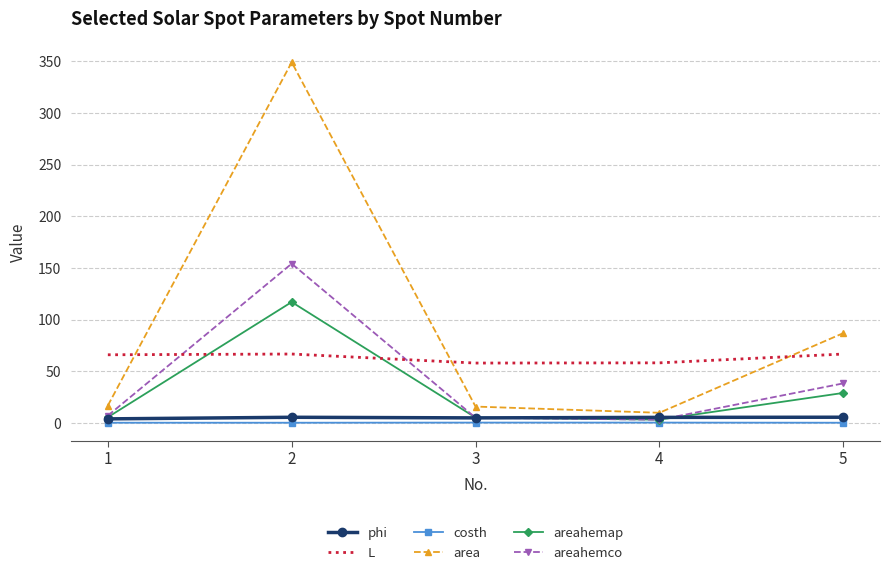

How many interior local valleys does the area series have?

1